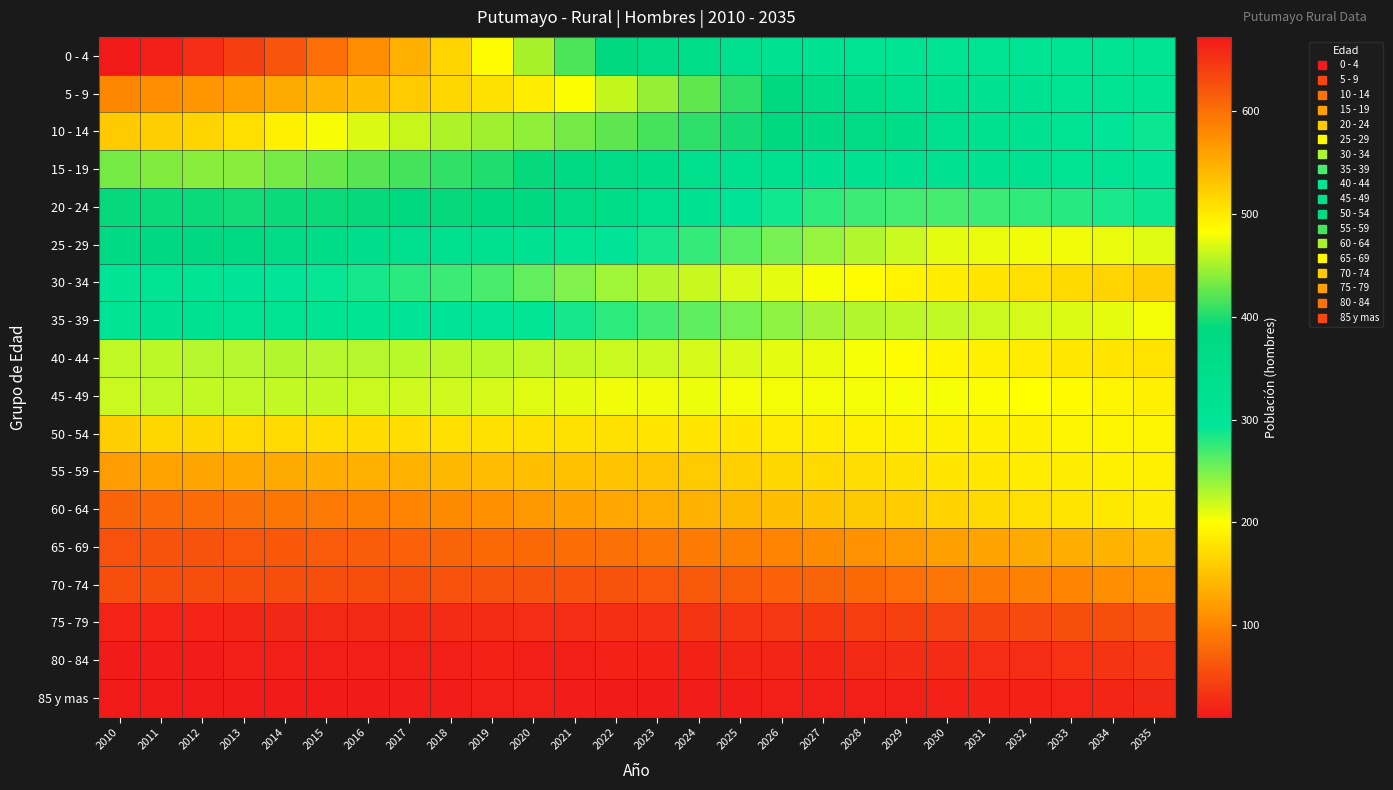

Between 2023 and 2026, which is larger?

2023